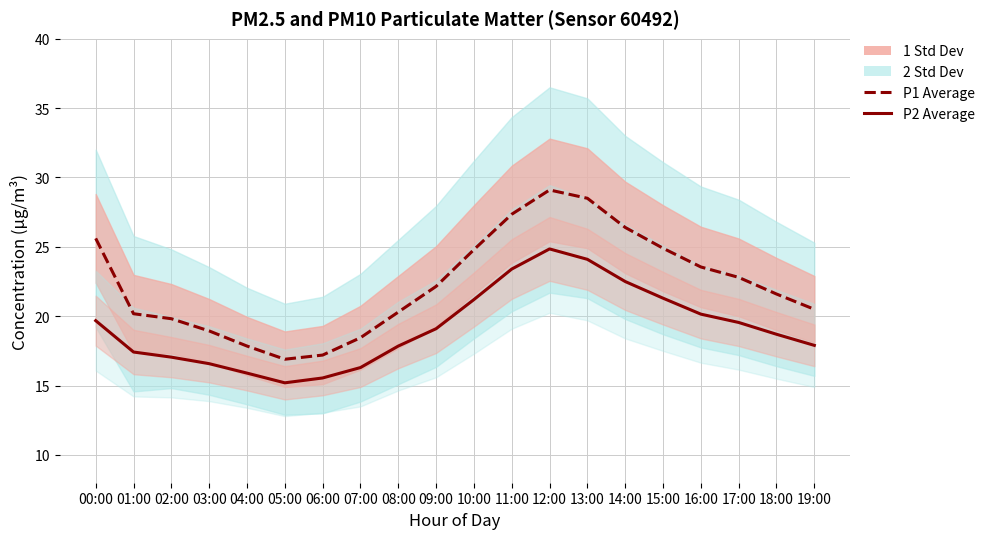

Which series has the largest range (max minus min)?

P1 Average